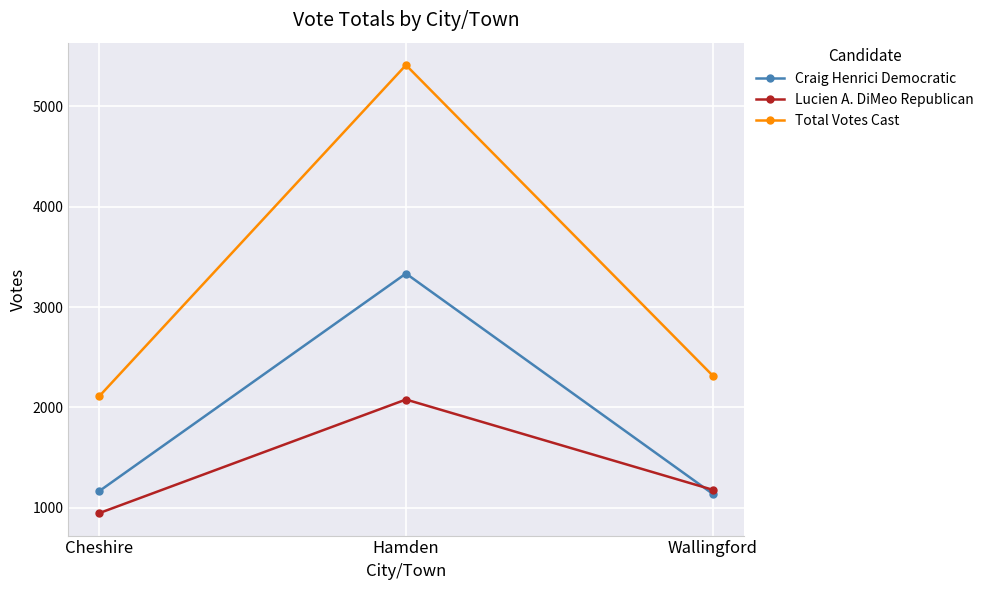

What position from the left is Cheshire?

1